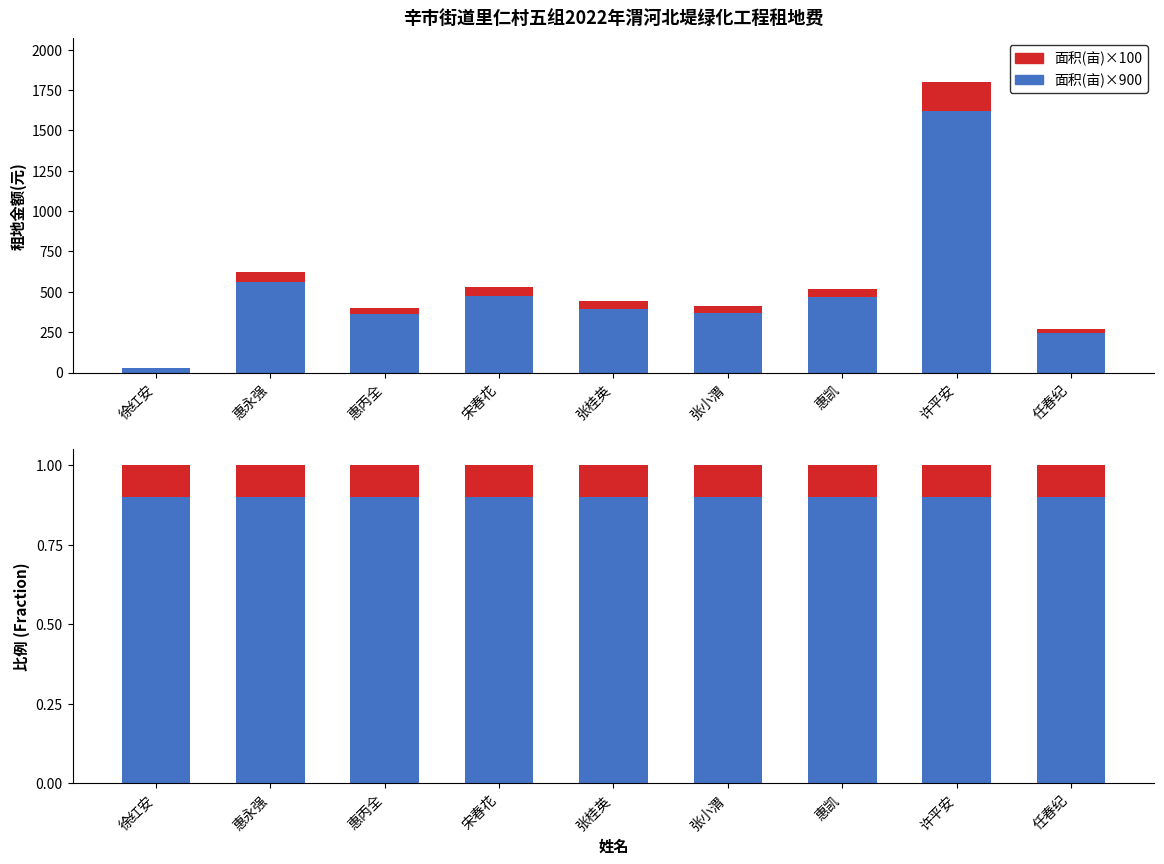

Reading right to left, what are all the values shown in this chart?

面积比例(亩×900): 任春纪=0.9	许平安=0.9	惠凯=0.9	张小渭=0.9	张桂英=0.9	宋春花=0.9	惠丙全=0.9	惠永强=0.9	徐红安=0.9
租地金额余量: 任春纪=0.1	许平安=0.1	惠凯=0.1	张小渭=0.1	张桂英=0.1	宋春花=0.1	惠丙全=0.1	惠永强=0.1	徐红安=0.1